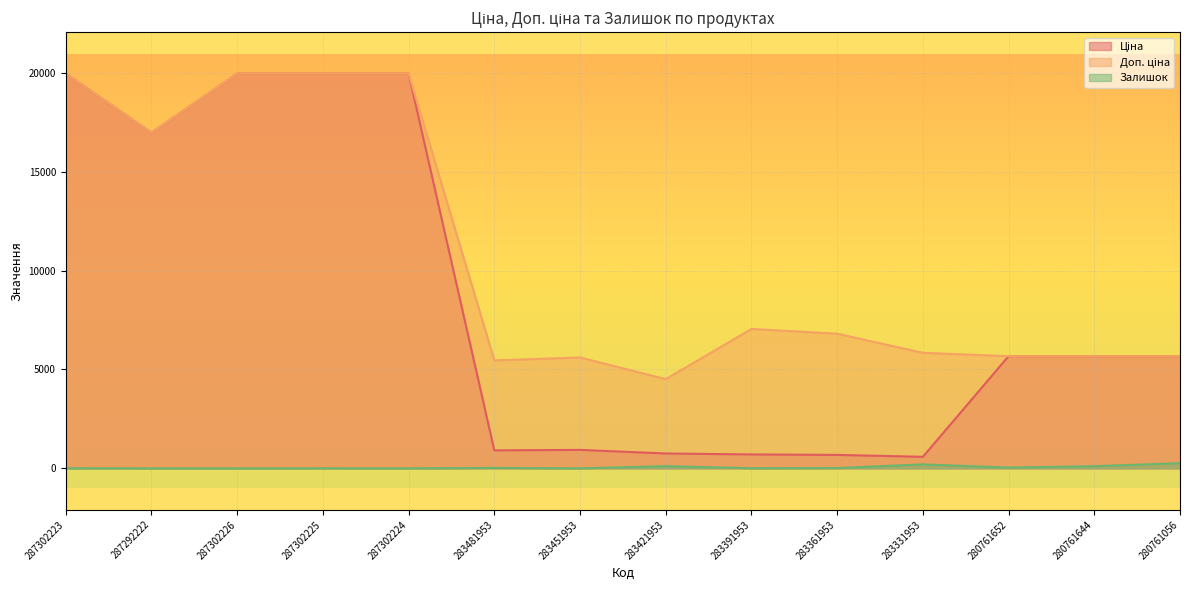

Does the chart display data point markers on the line(s)?

No